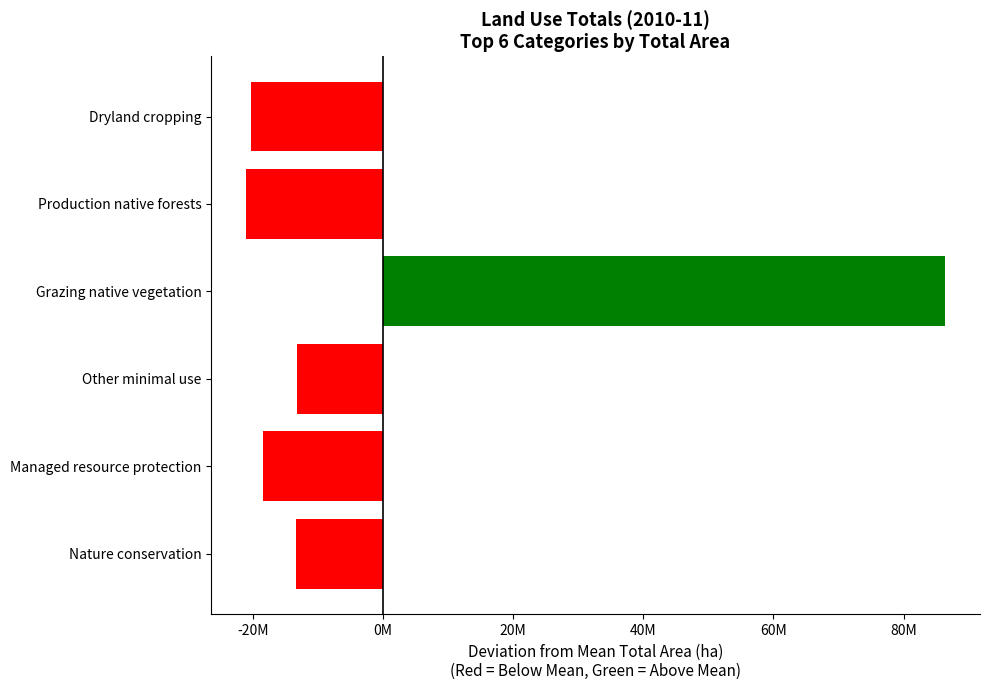

Does the chart contain any negative values?

Yes